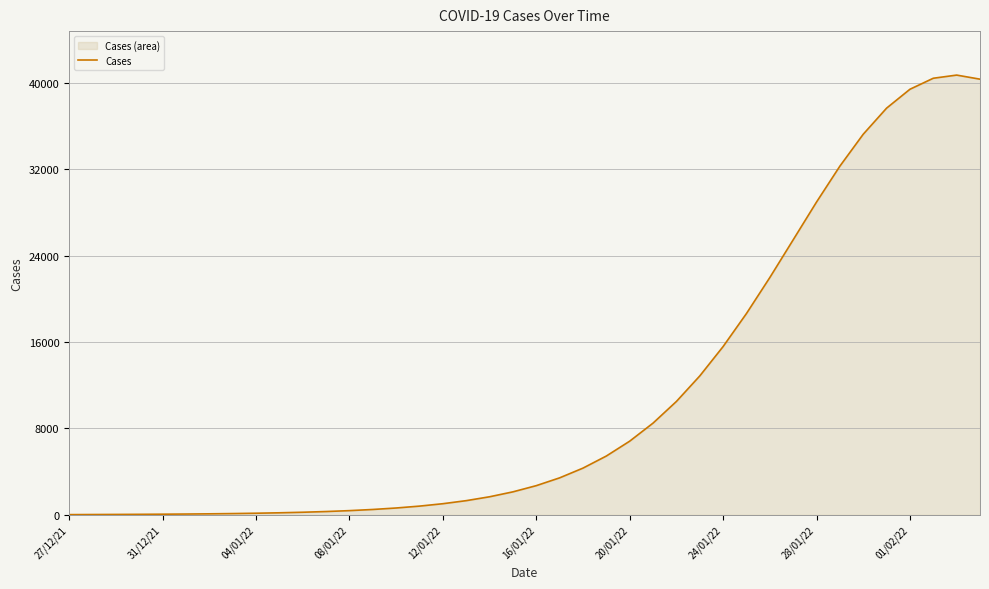

Count the number of values greater than 2703.

20